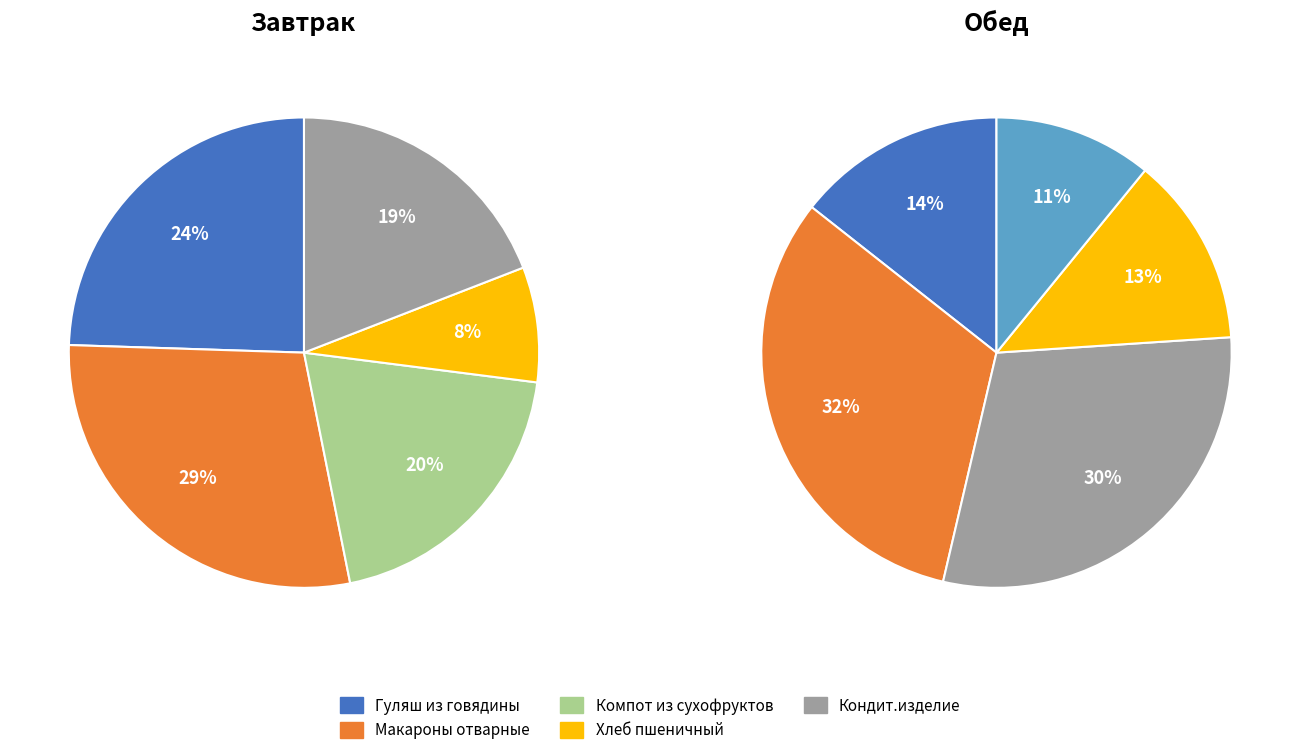

Do 0 and 1 together represent more than half of the pie?

Yes